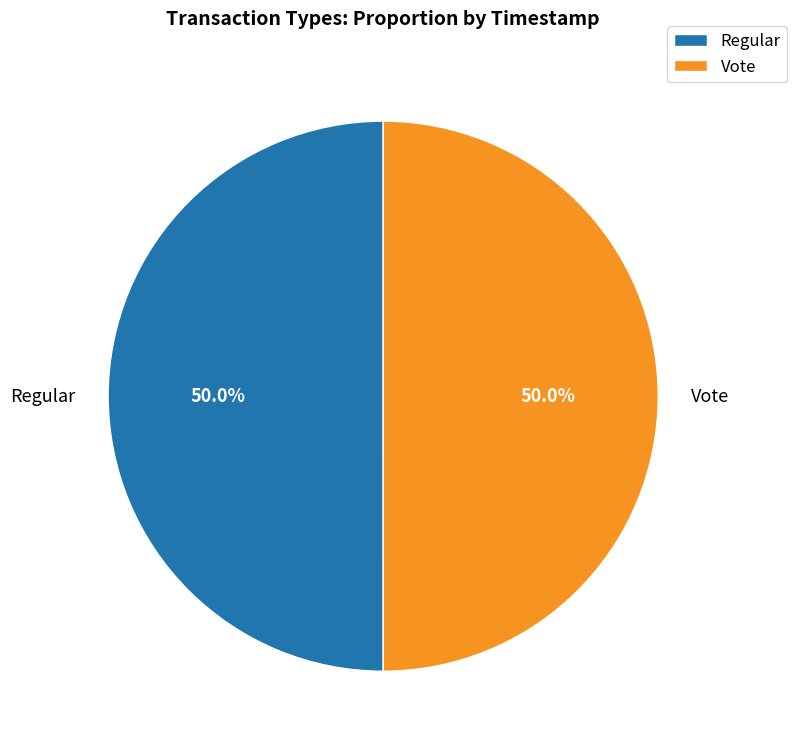

What is the ratio of the value at Regular to the value at Vote?

1.0